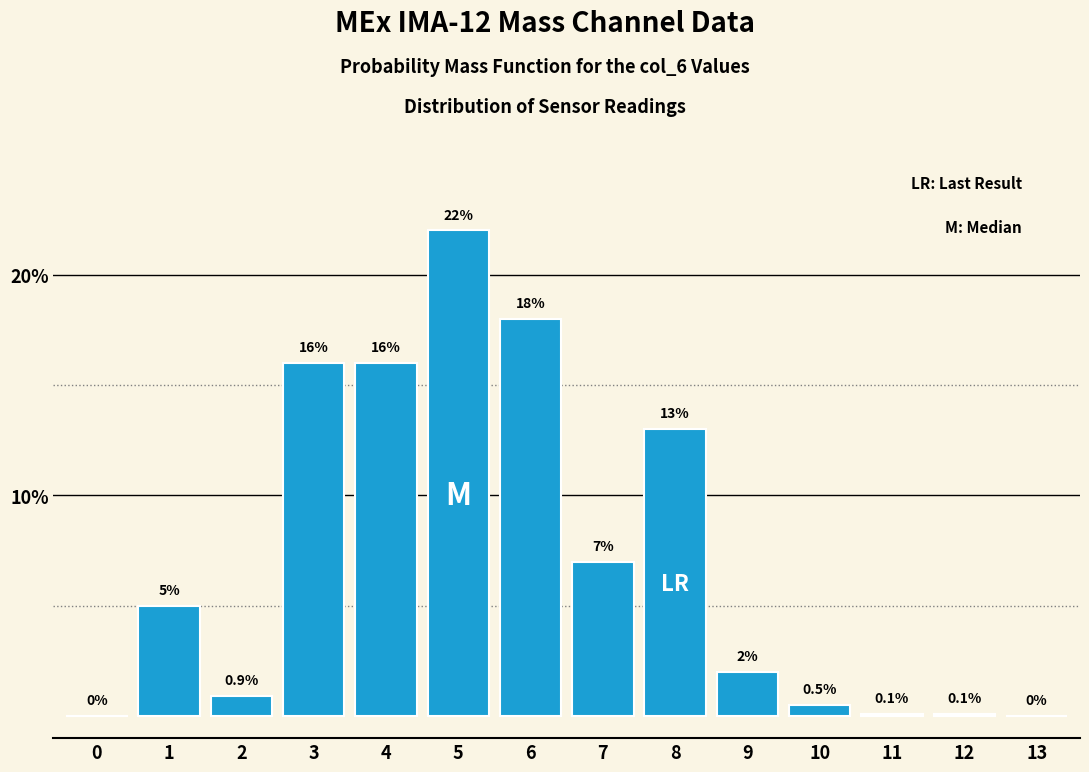

Reading left to right, list all the values displayed in this chart.

0=0.0	1=5.0	2=0.9	3=16.0	4=16.0	5=22.0	6=18.0	7=7.0	8=13.0	9=2.0	10=0.5	11=0.1	12=0.1	13=0.0